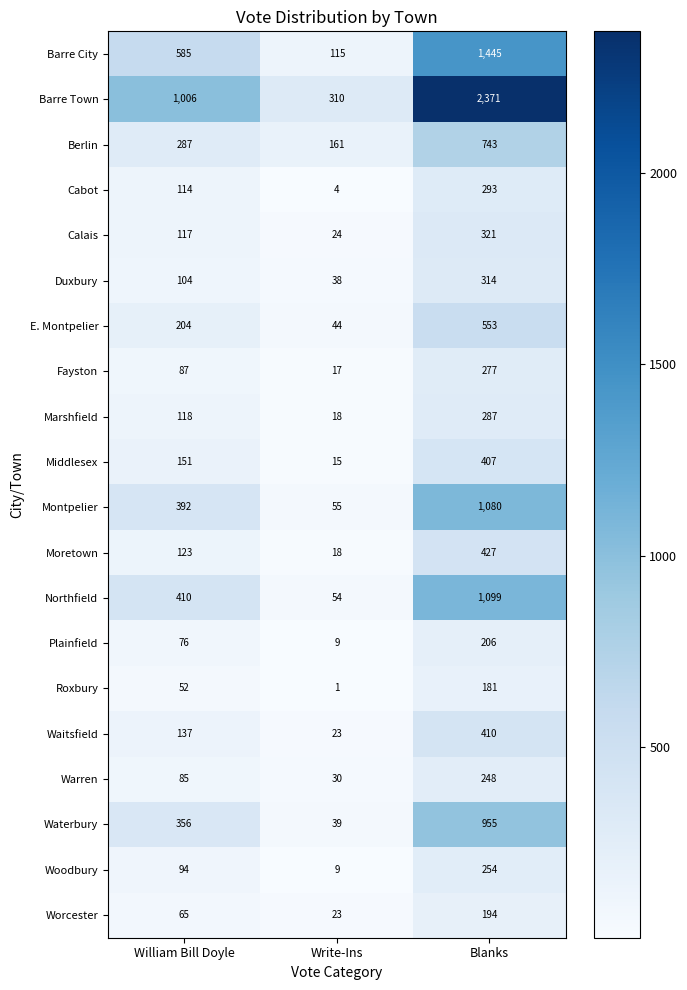

Which category has the lowest value across all series?

Write-Ins